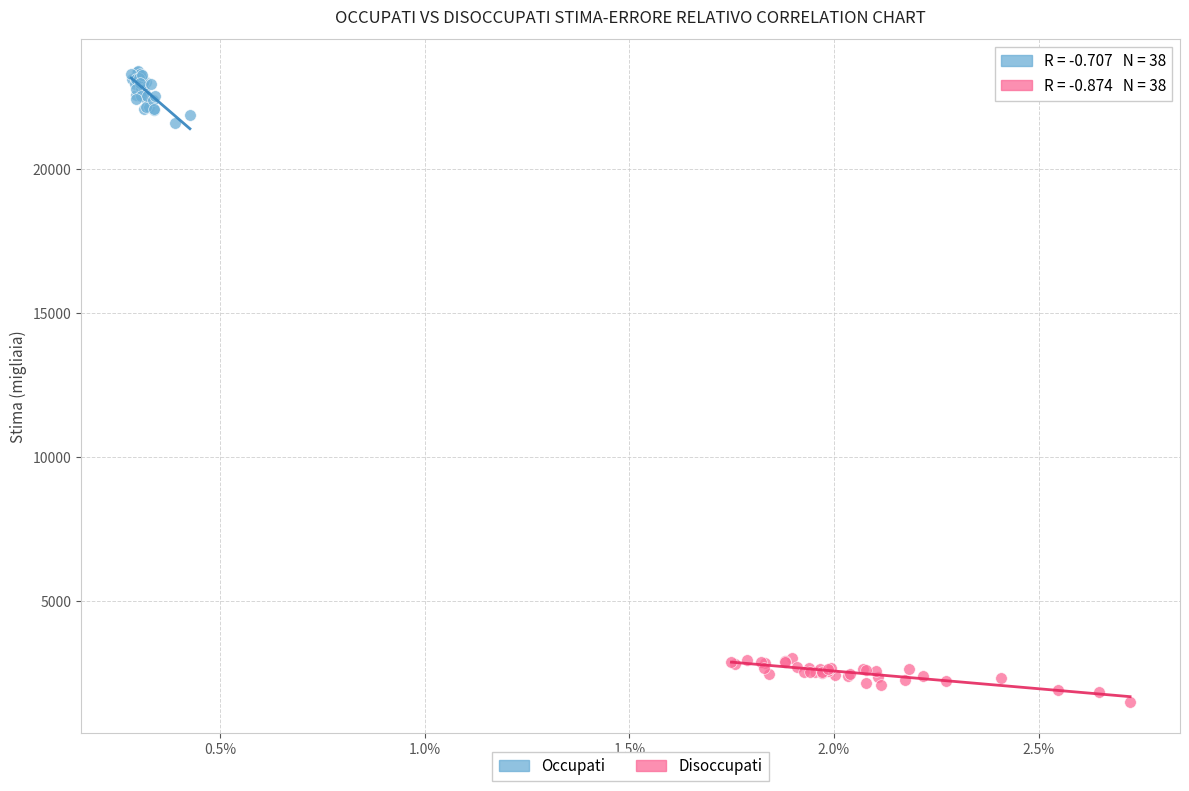

Which series contains the highest Y value?

Occupati